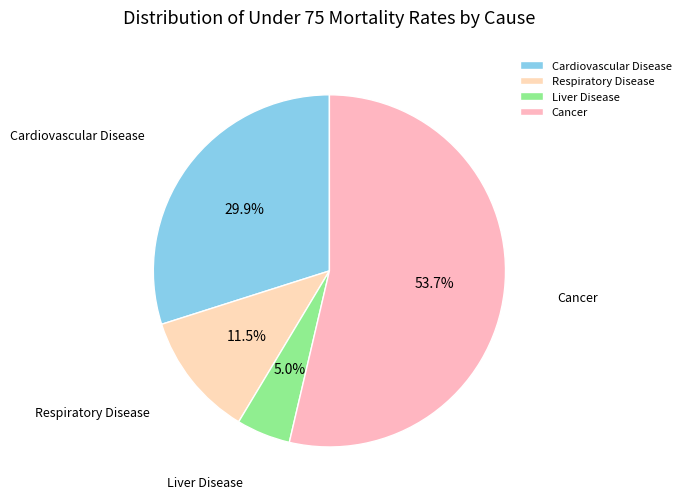

Which category has the smallest portion of the pie?

Liver Disease